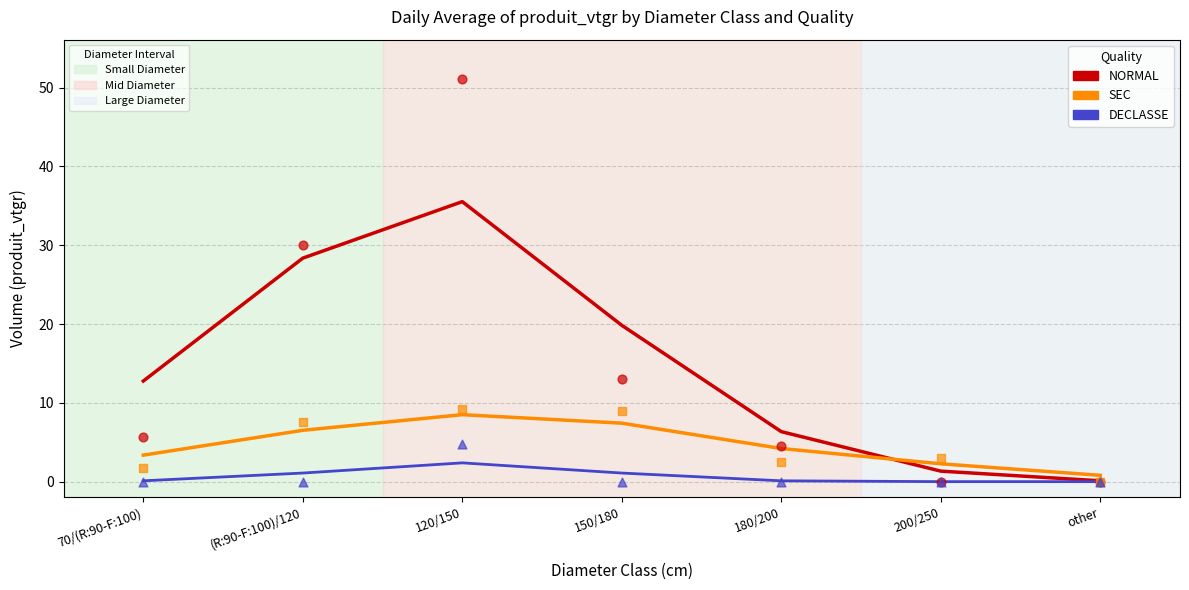

What is the total value across all series at other?

0.9